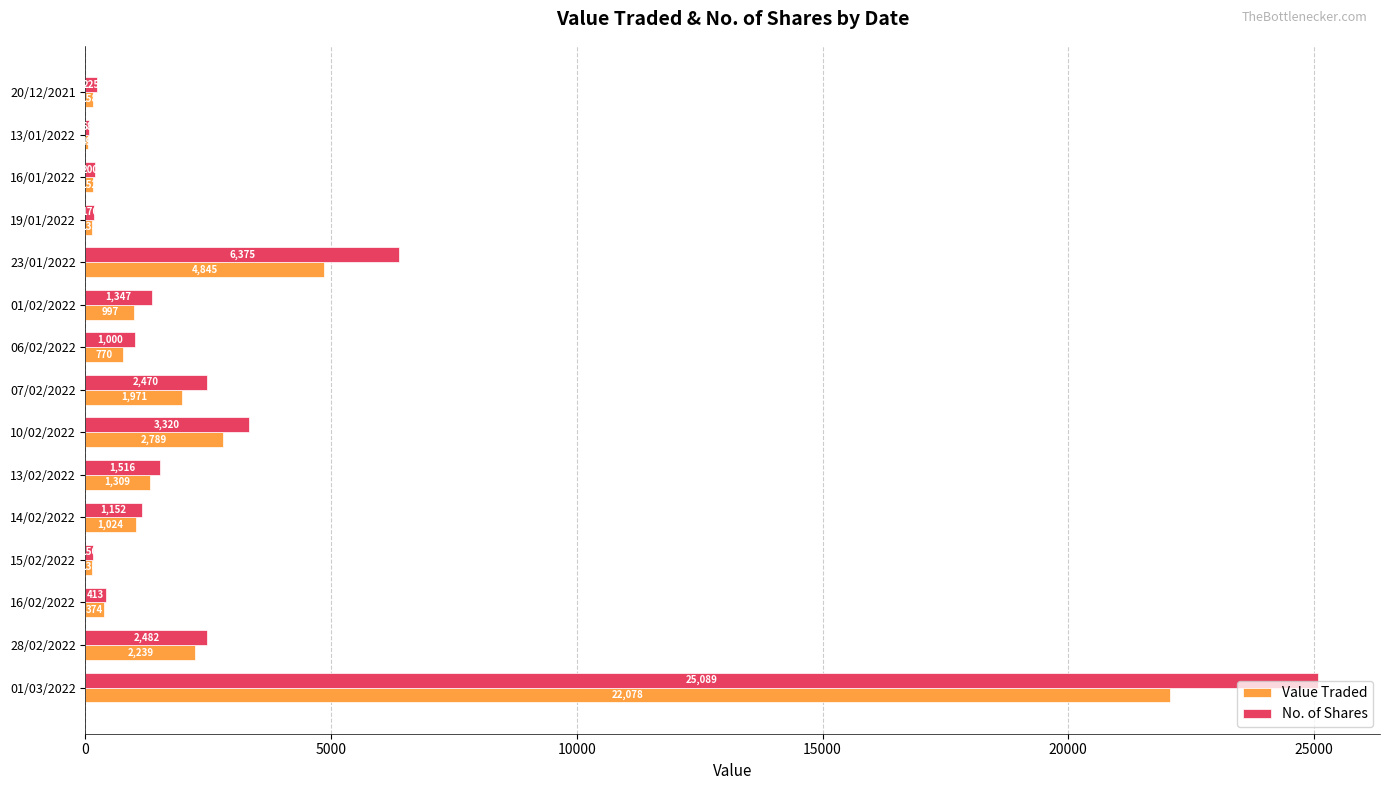

At which category is the sum across all series the highest?

01/03/2022